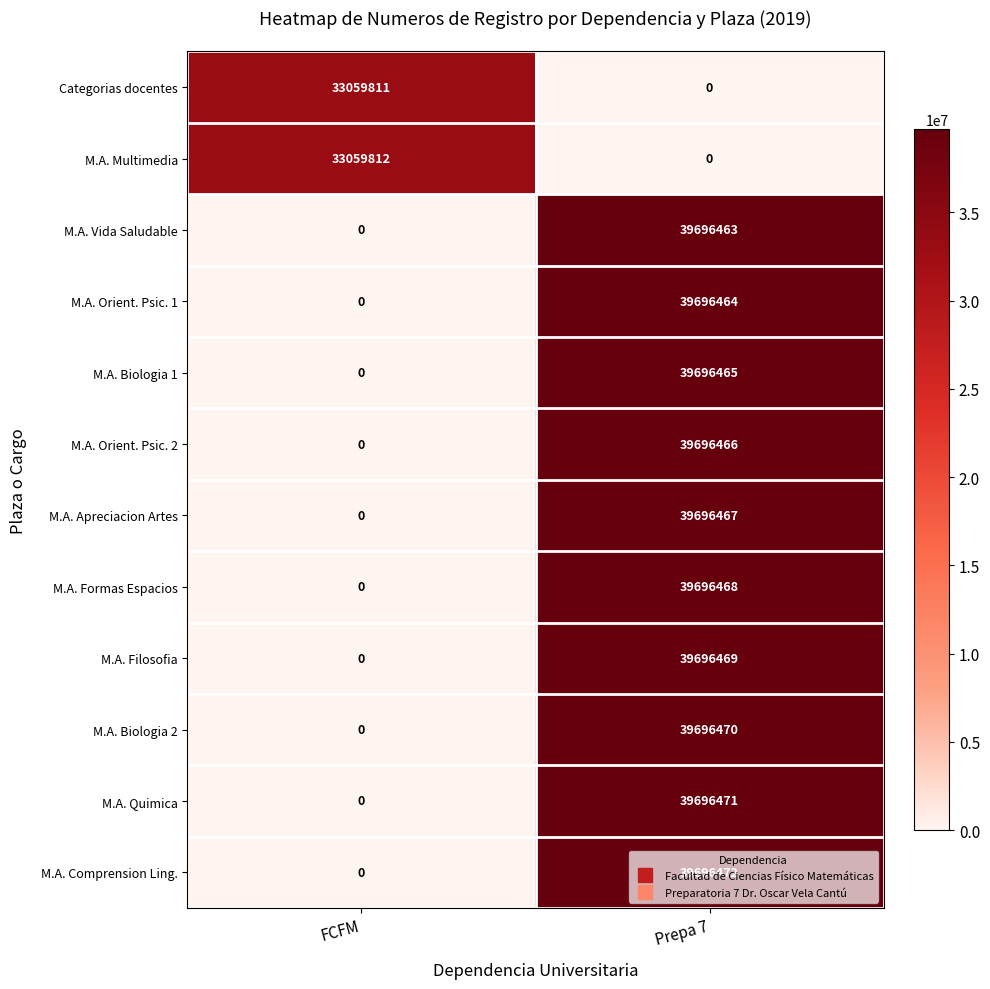

Which series has the largest total across all categories?

M.A. Comprension Ling.